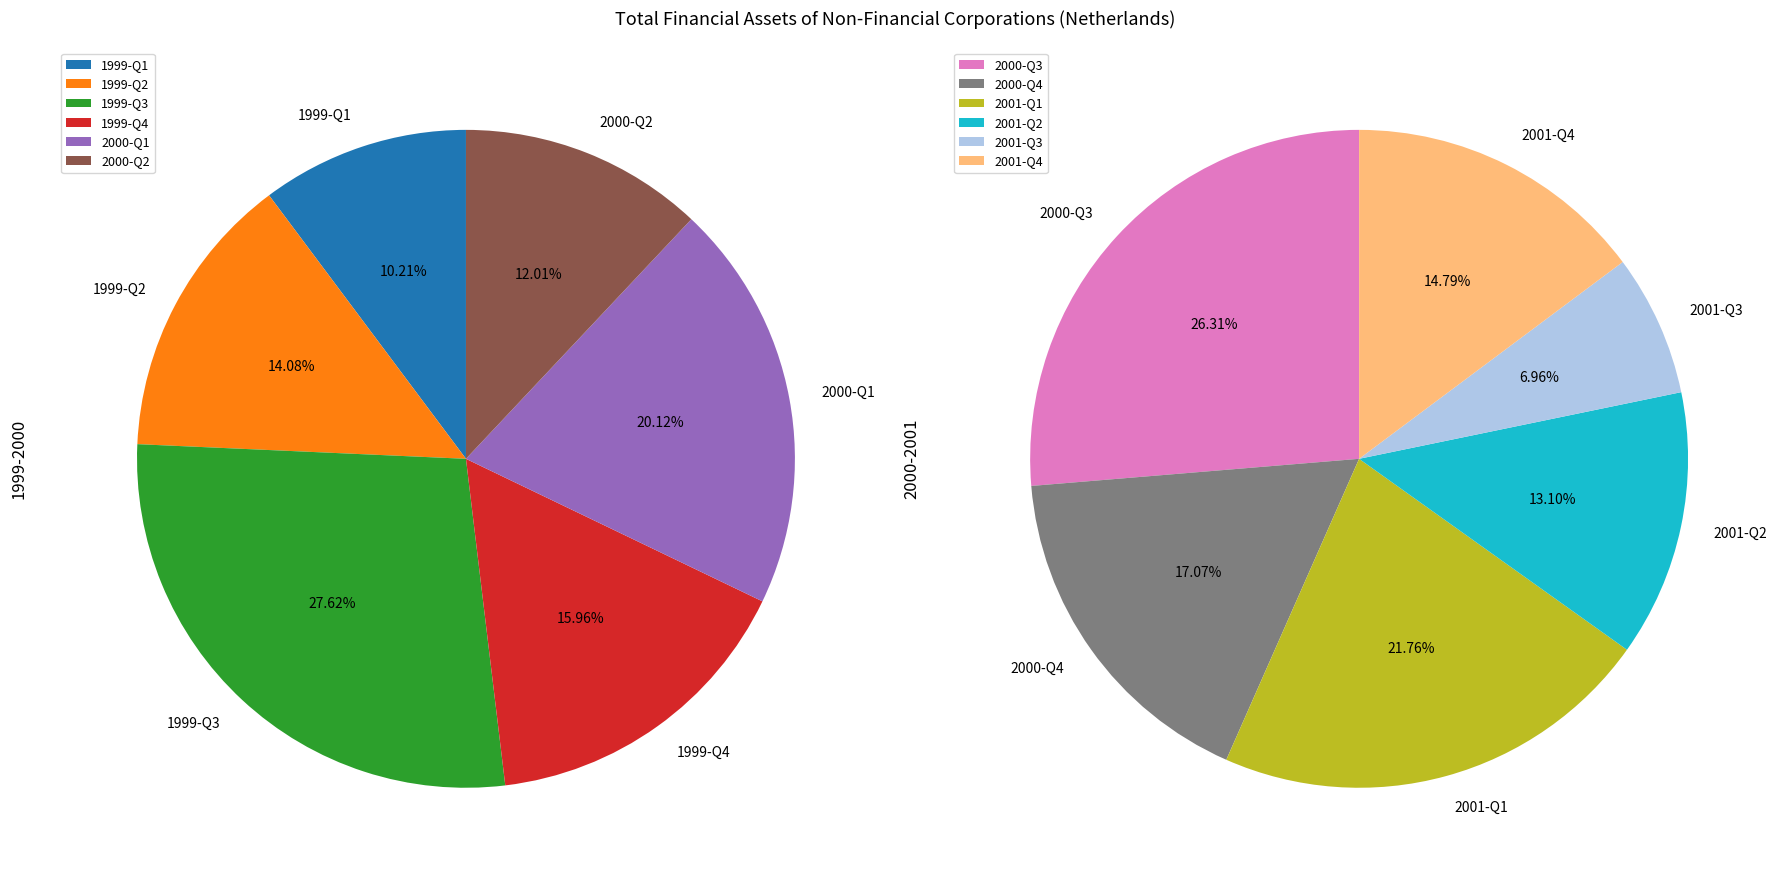

How many segments does this pie chart have?

12